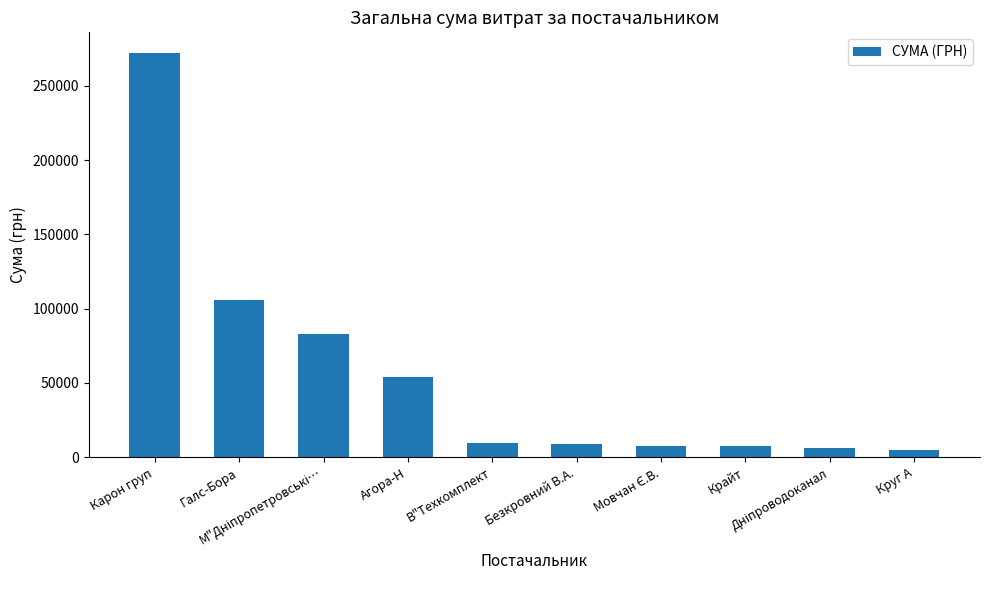

What is the value of the 7th bar from the left?

7889.8